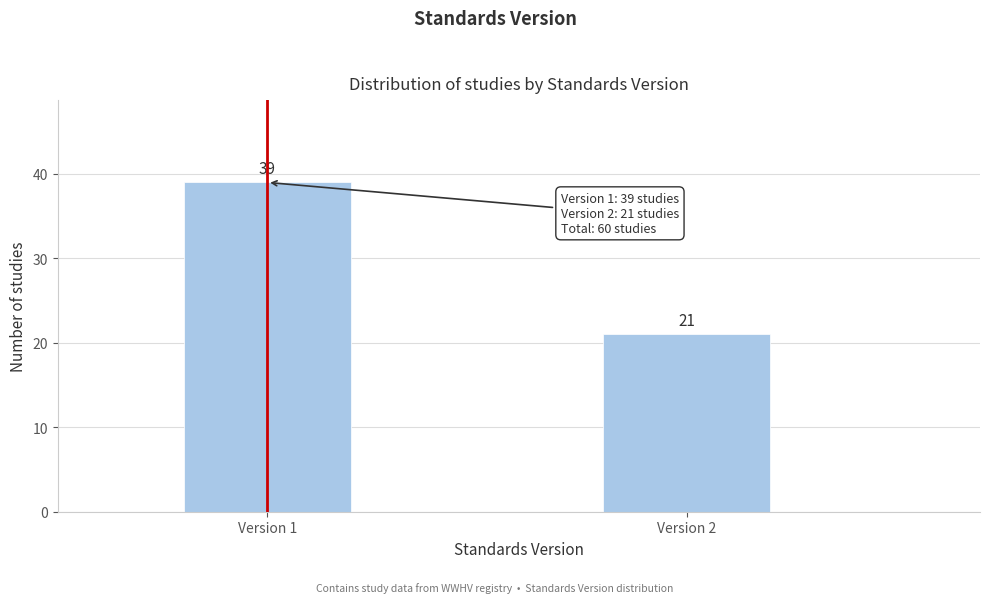

Reading left to right, list all the values displayed in this chart.

Version 1=39	Version 2=21